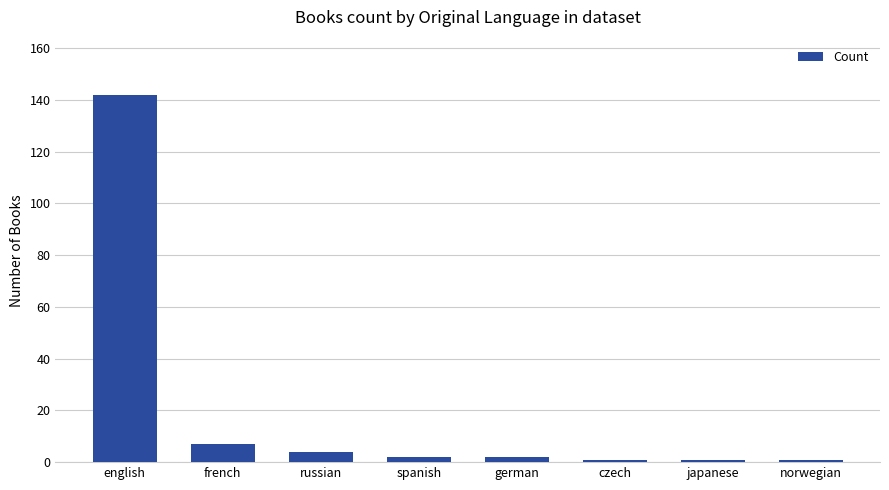

True or false: the data shows 142 at english.

True